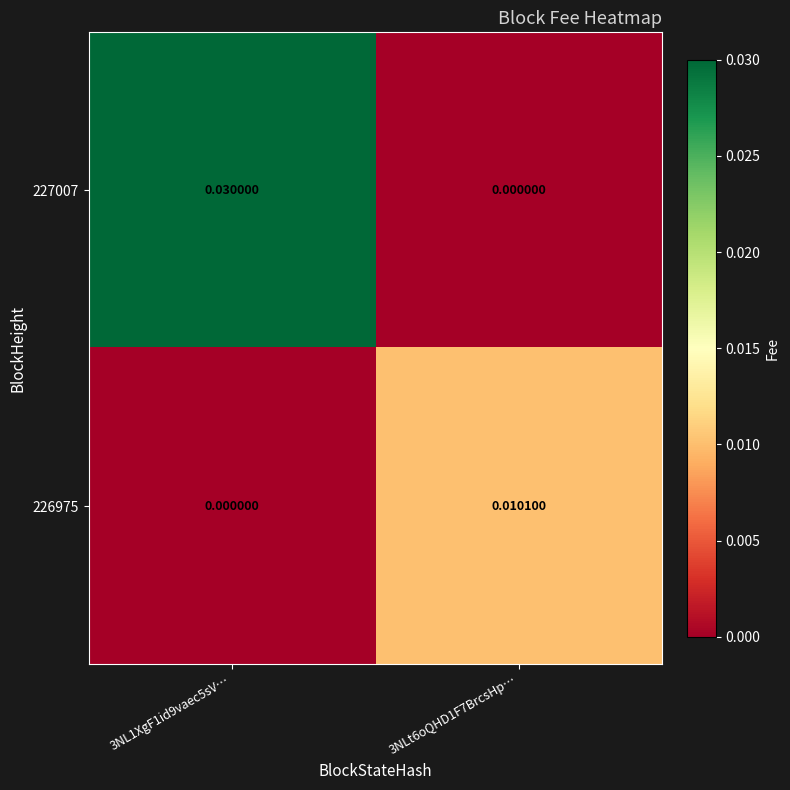

Count the number of data series in this chart.

2